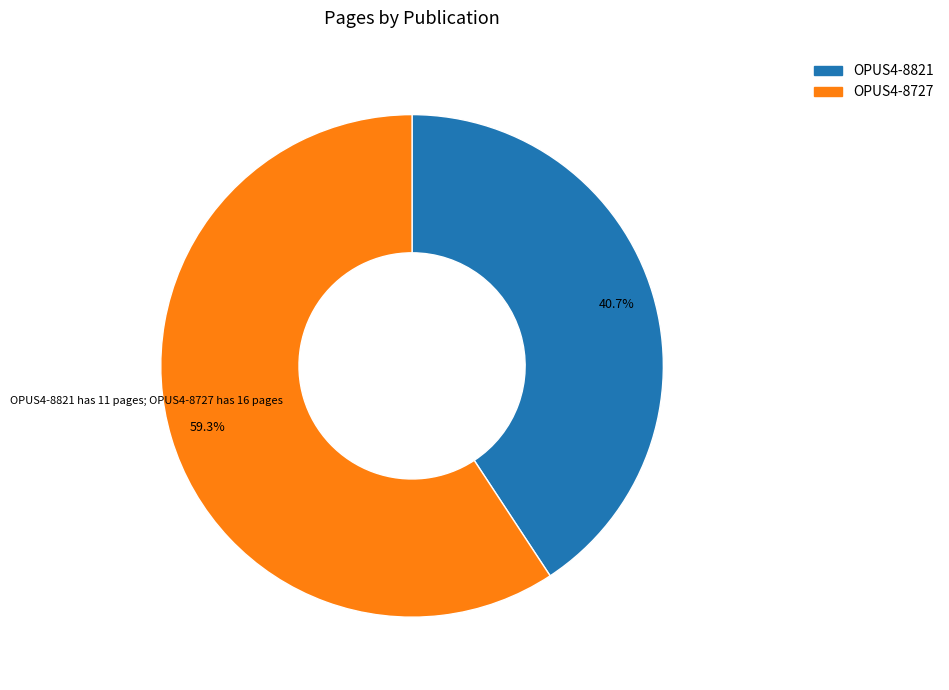

Combined, do OPUS4-8821 and OPUS4-8727 account for over 50%?

Yes